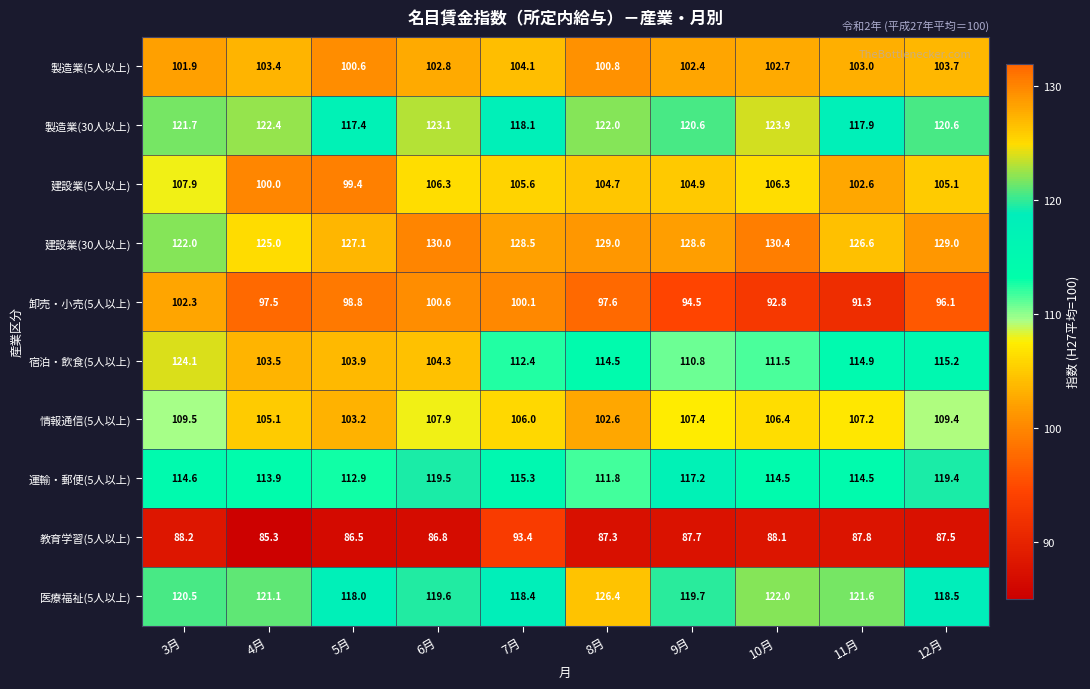

List the series in order of their peak value, highest first.

建設業(30人以上), 医療福祉(5人以上), 宿泊・飲食(5人以上), 製造業(30人以上), 運輸・郵便(5人以上), 情報通信(5人以上), 建設業(5人以上), 製造業(5人以上), 卸売・小売(5人以上), 教育学習(5人以上)